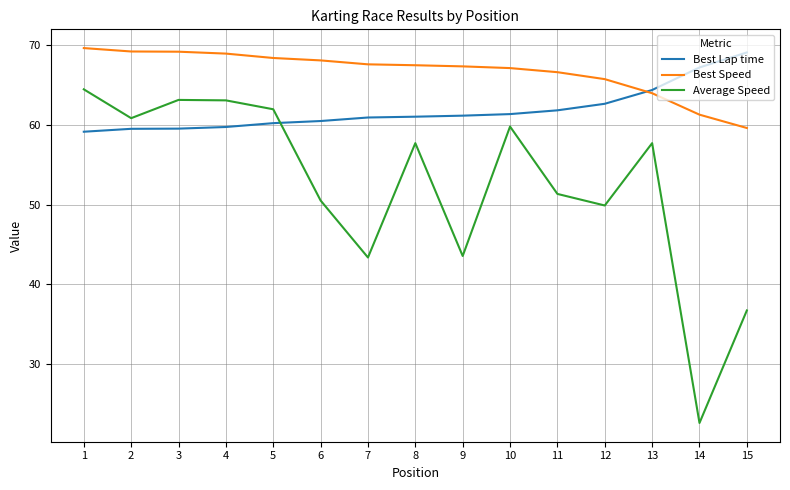

How many categories are shown in the chart?

15